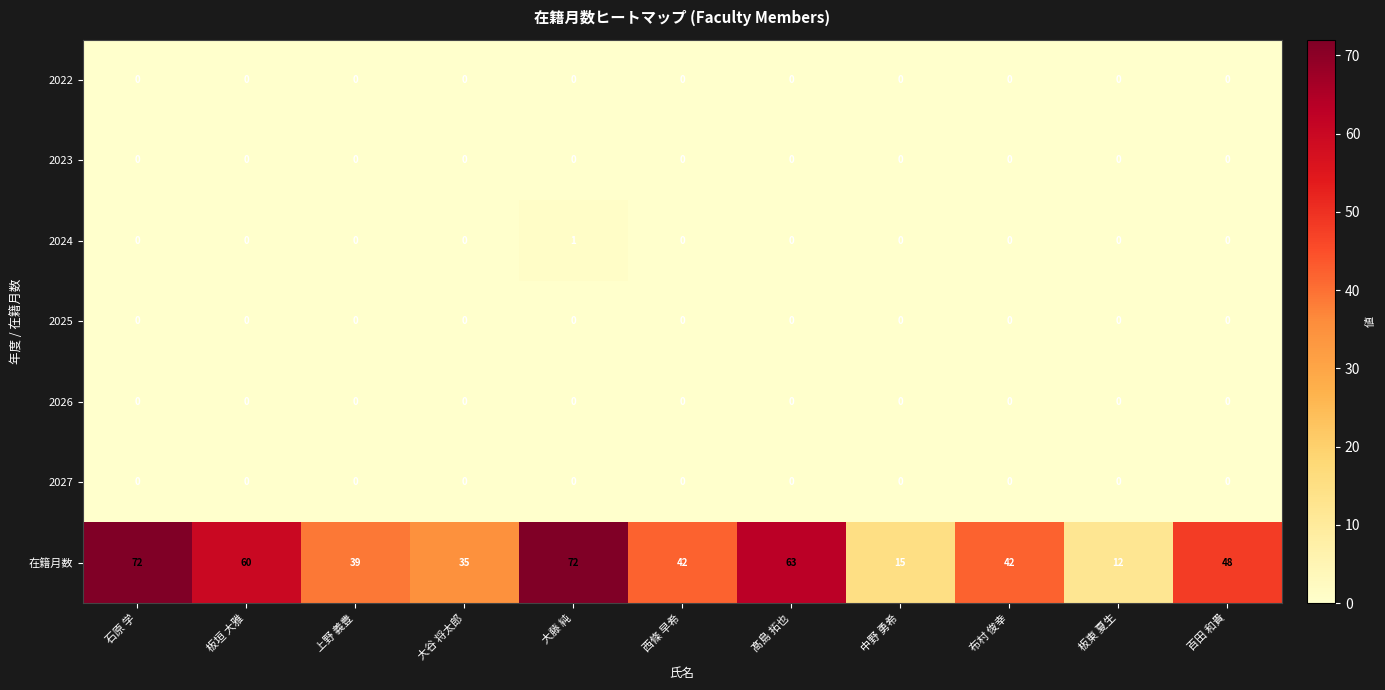

Which series has the widest spread of values?

在籍月数